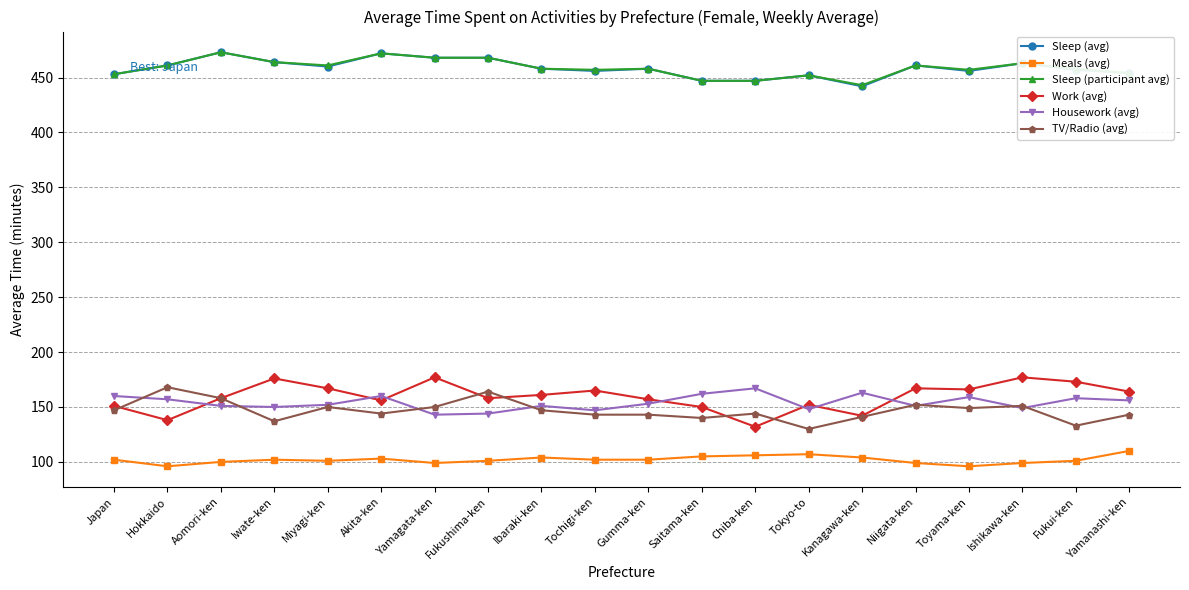

What are all the series names shown in the legend?

Sleep (avg), Meals (avg), Sleep (participant avg), Work (avg), Housework (avg), TV/Radio (avg)